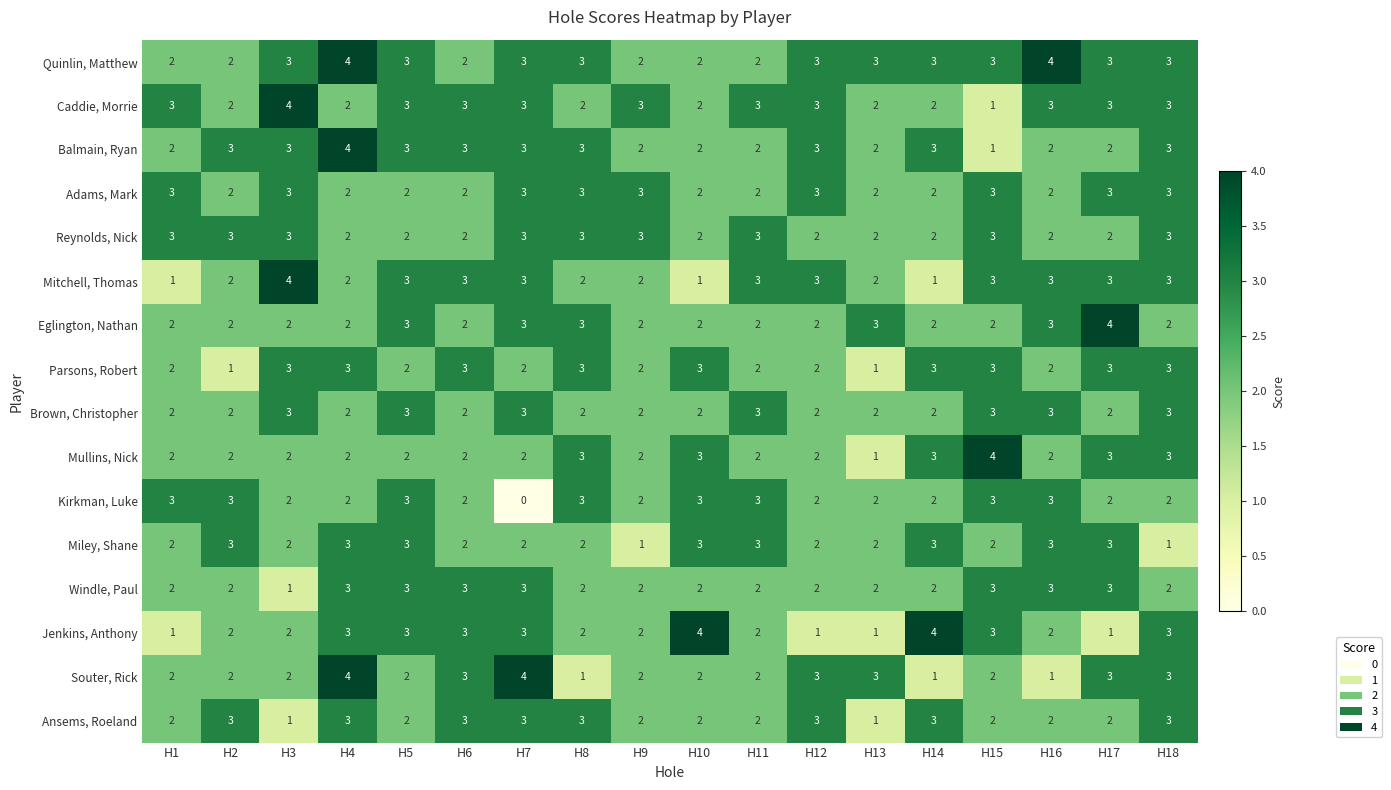

Is it true that Kirkman, Luke equals 2 at H4?

True